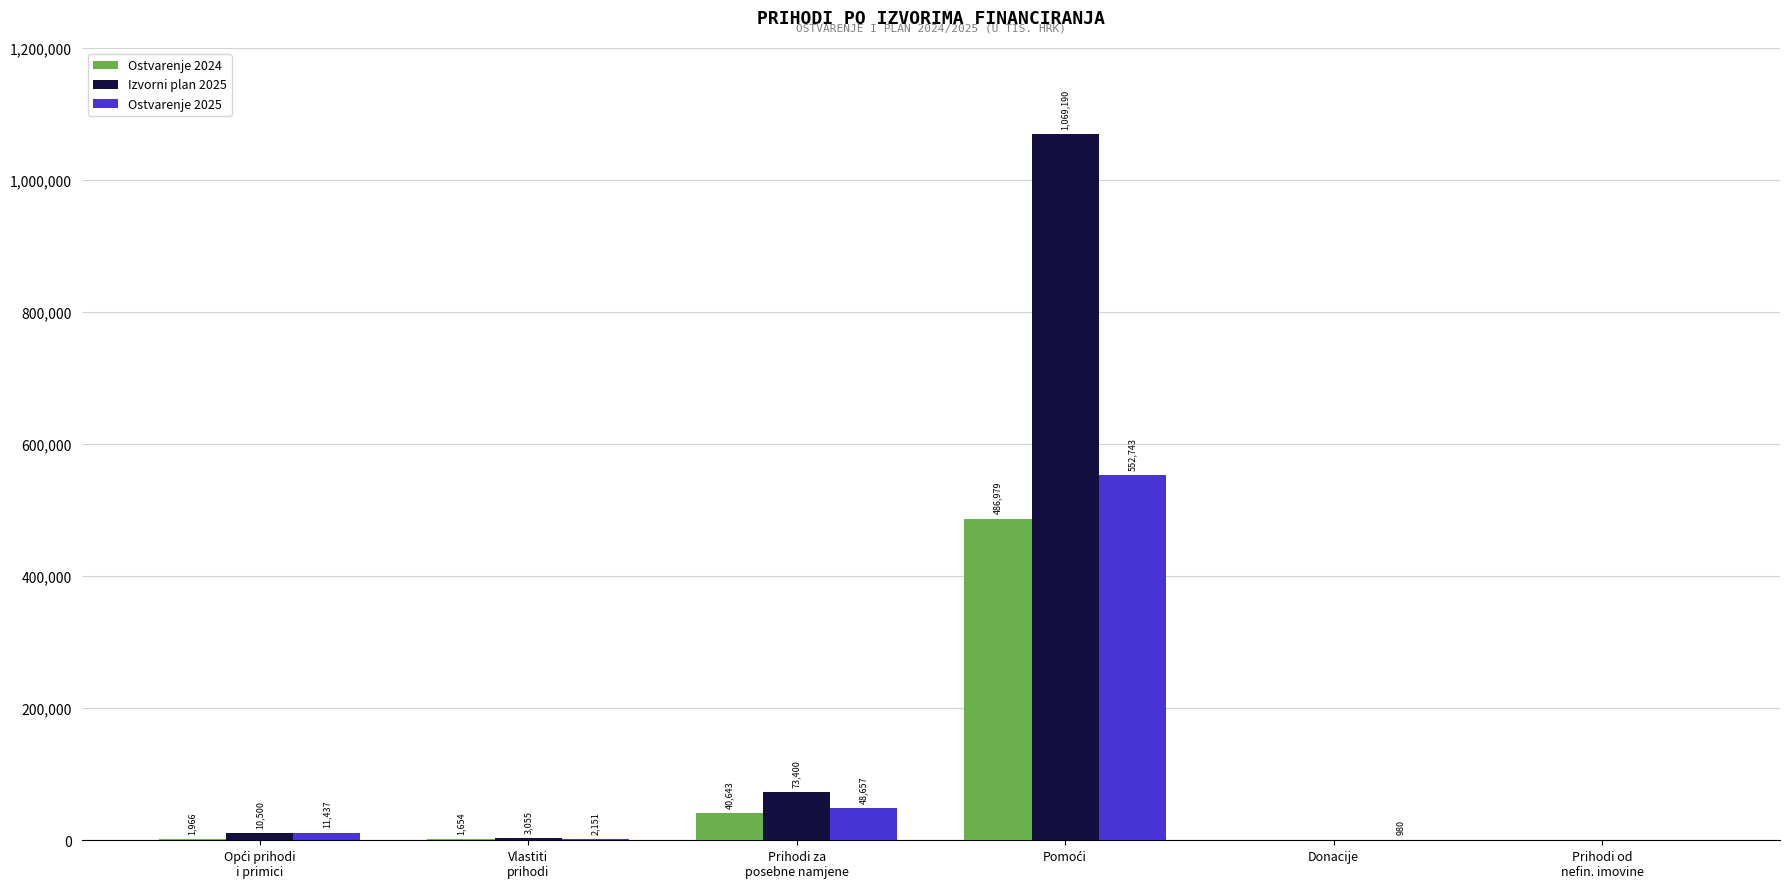

What is the maximum value shown in the chart?

1069190.0